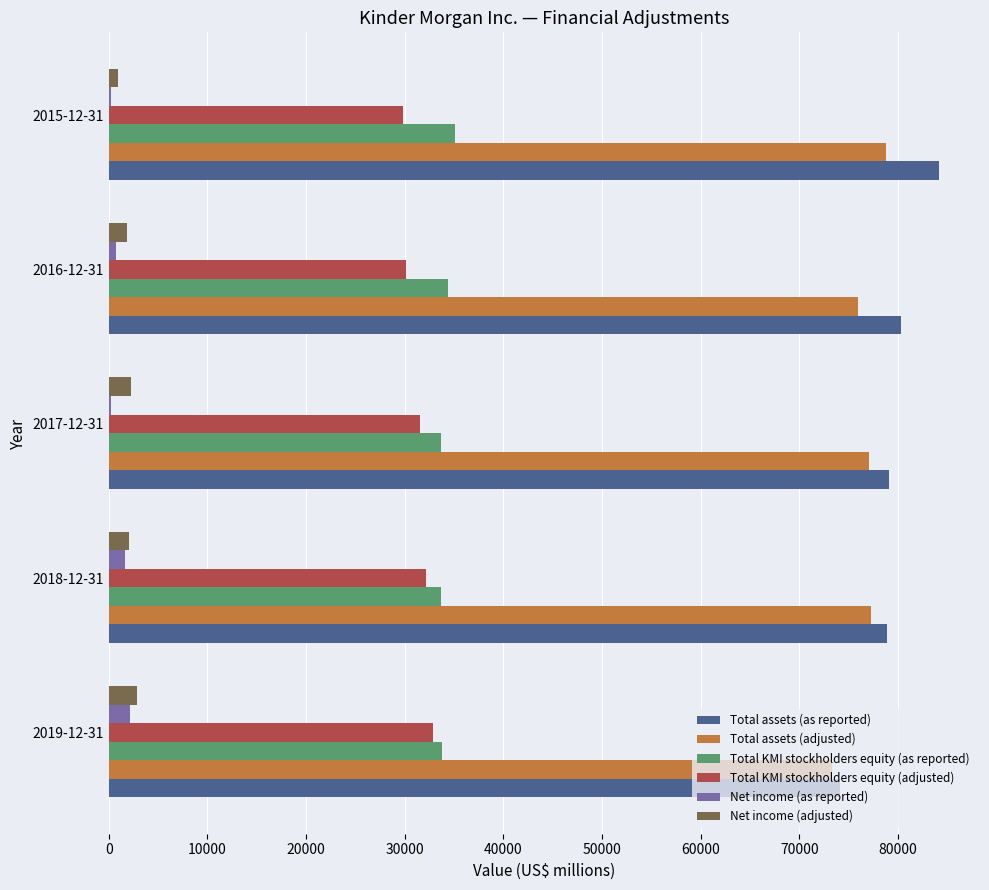

How many distinct data groups are displayed?

6